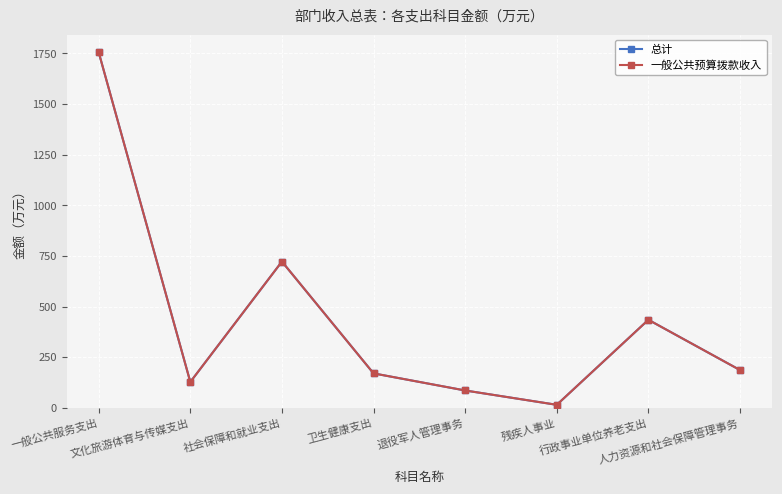

At 一般公共服务支出, list the series in order from largest to smallest.

总计, 一般公共预算拨款收入